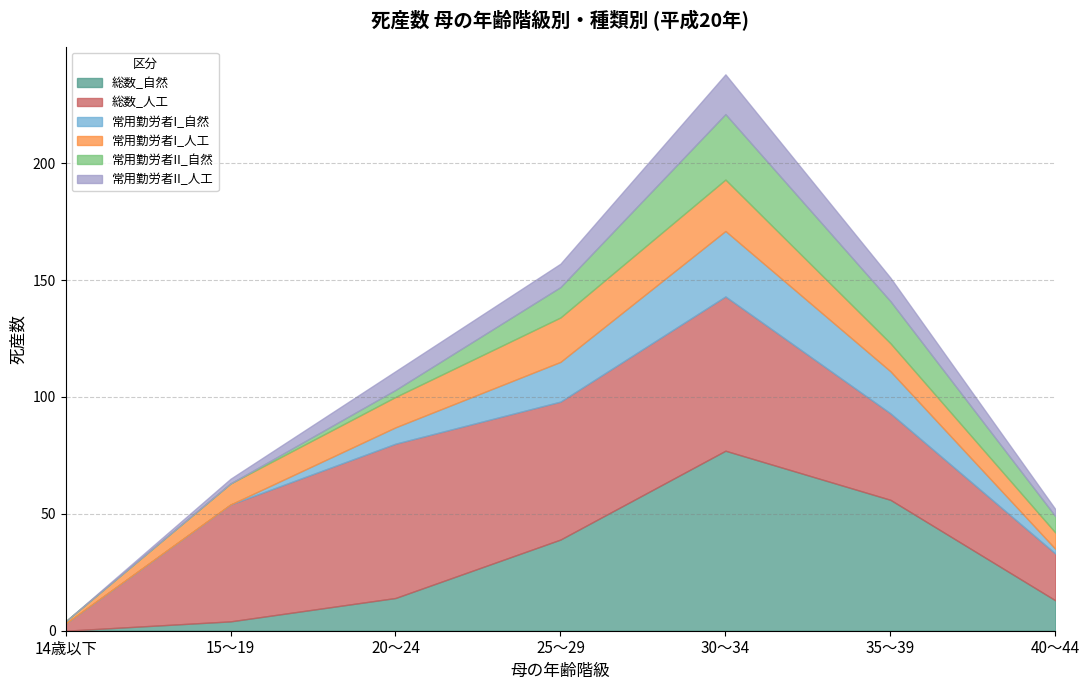

Rank the series by their maximum value, from highest to lowest.

総数_自然, 総数_人工, 常用勤労者I_自然, 常用勤労者II_自然, 常用勤労者I_人工, 常用勤労者II_人工